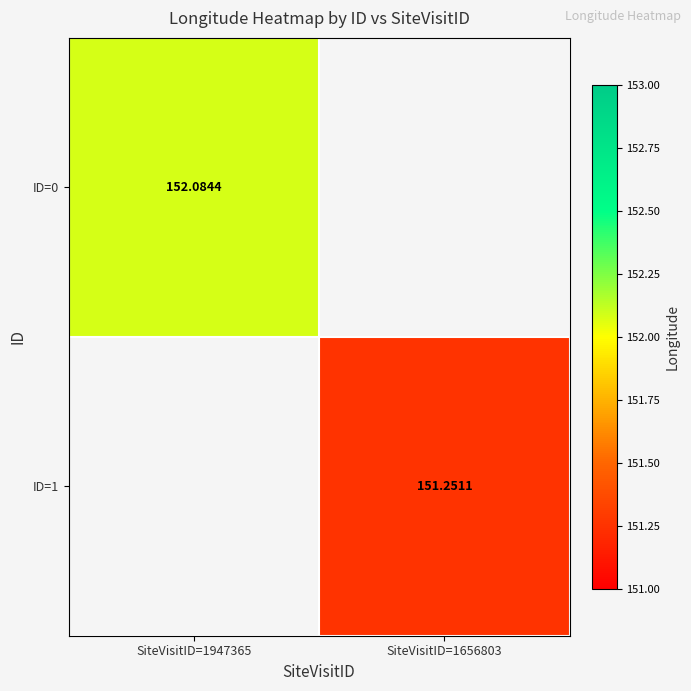

At how many categories does at least one series exceed 68?

2